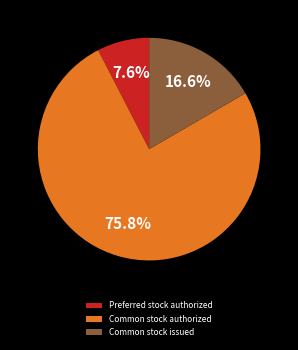

Is it true that Common stock issued is 17% of the pie?

True